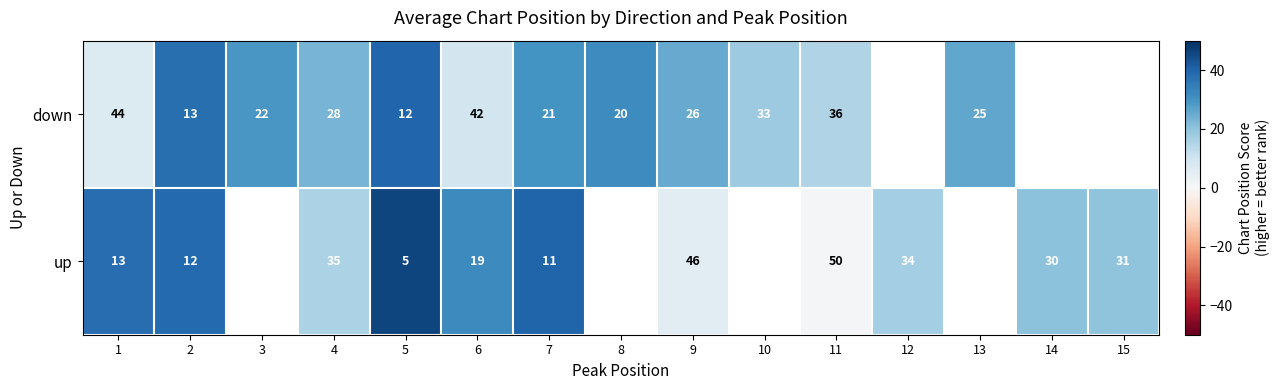

What is the difference between the up values at 6 and 14?

11